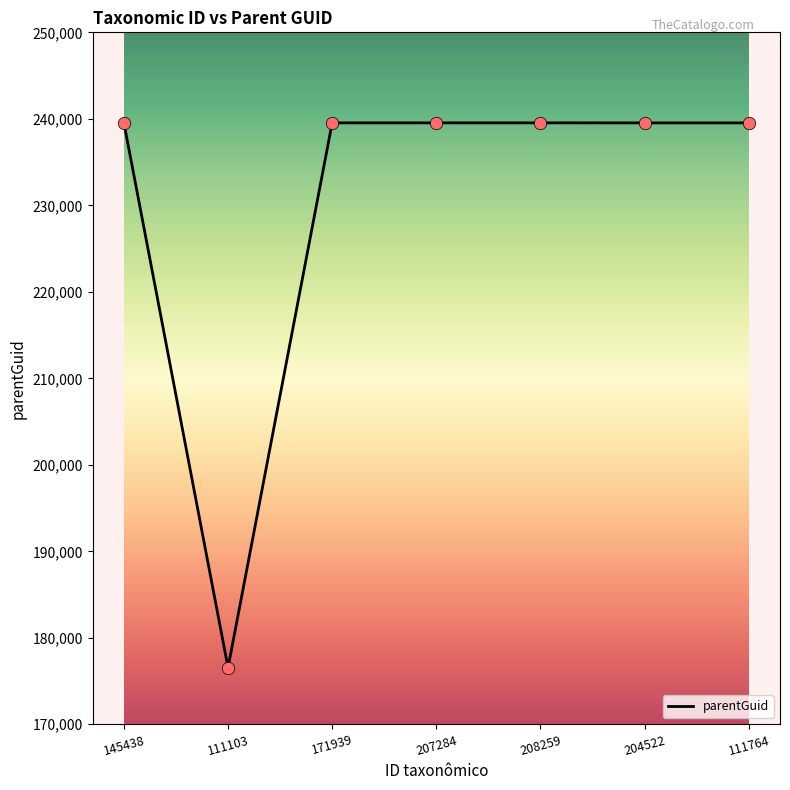

Approximately how many times larger is the value at 171939 compared to 145438?

1.0